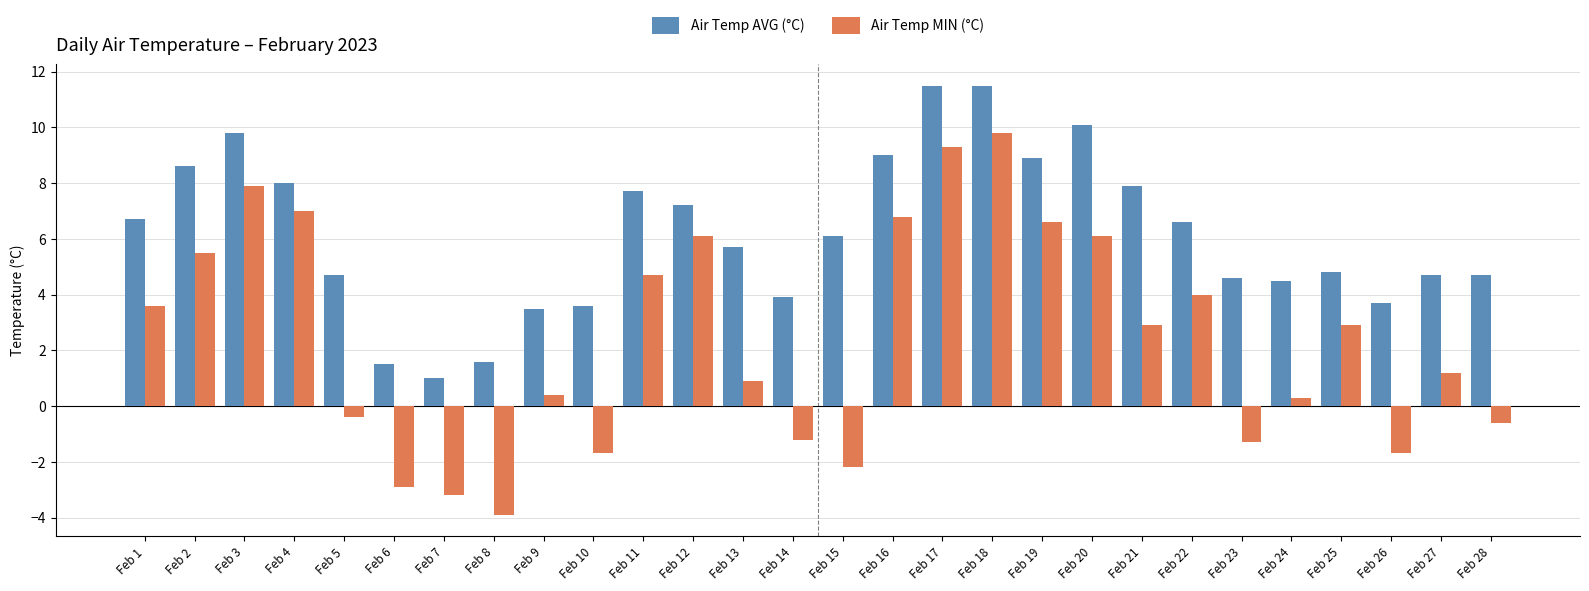

The value of Air Temp AVG (°C) at Feb 8 is 0.5. True or false?

False